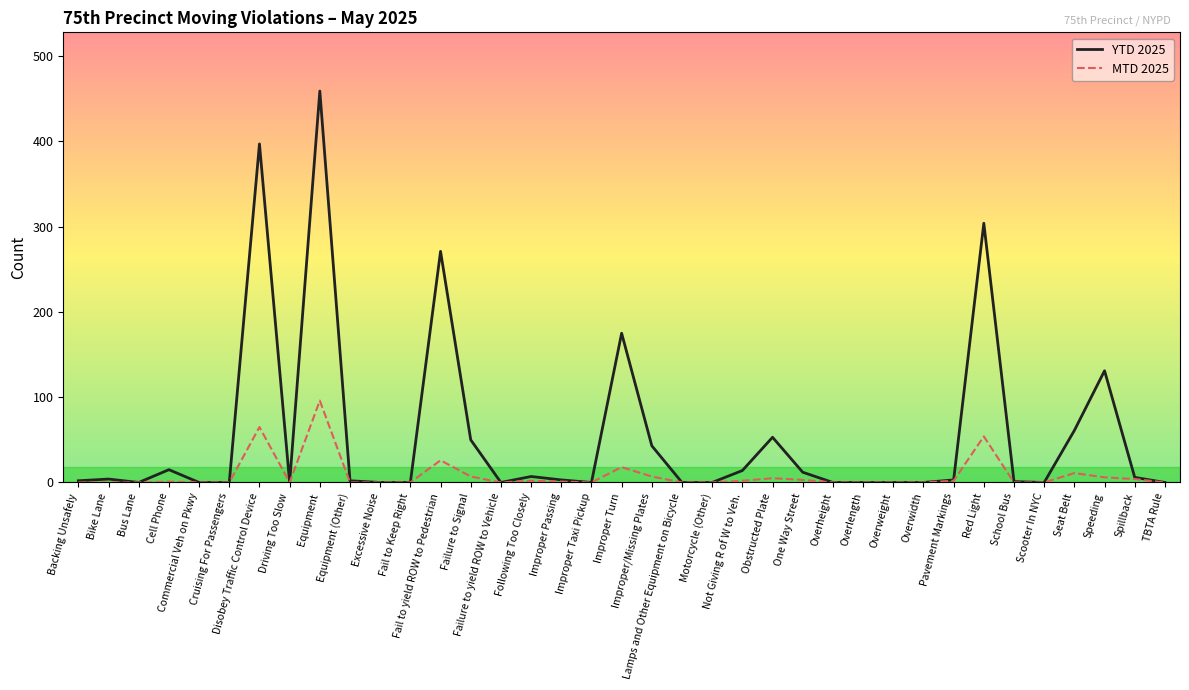

True or false: YTD 2025 has a value of 15 at Cell Phone.

True